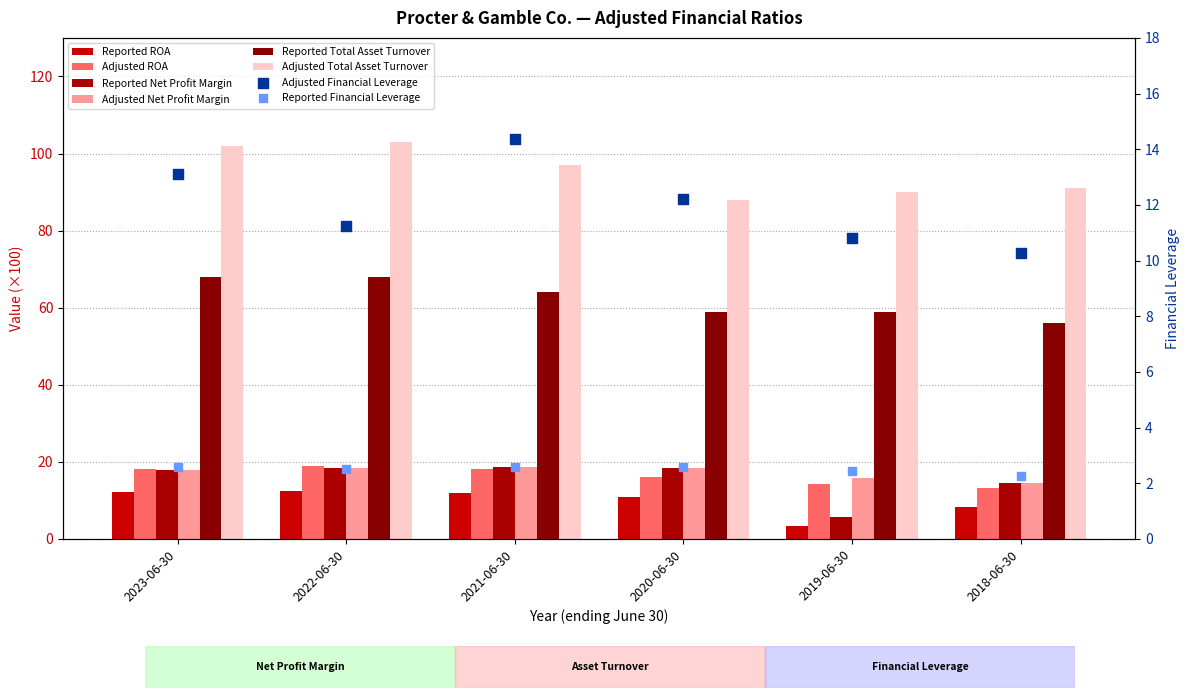

At which category is the sum across all series the highest?

2022-06-30